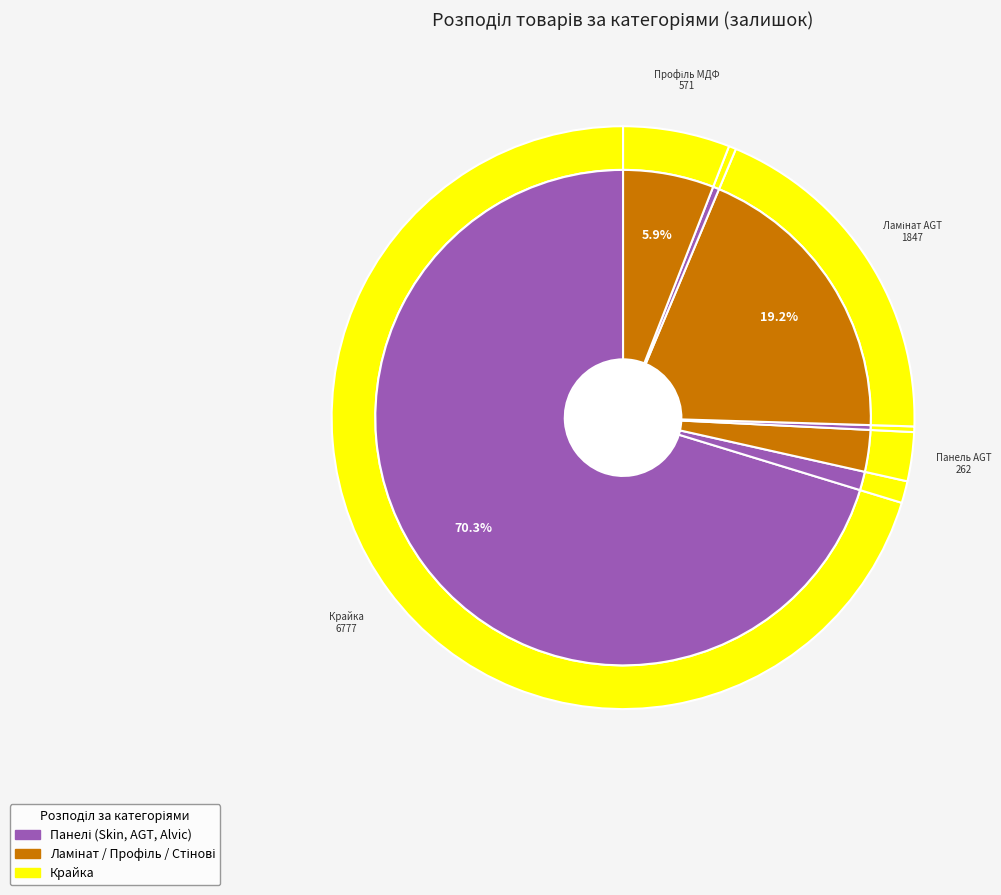

Count the number of slices in the pie.

7